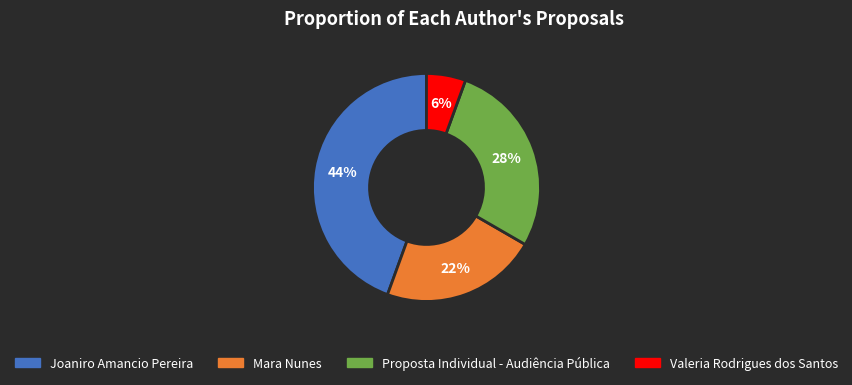

Which category has the smallest portion of the pie?

Valeria Rodrigues dos Santos